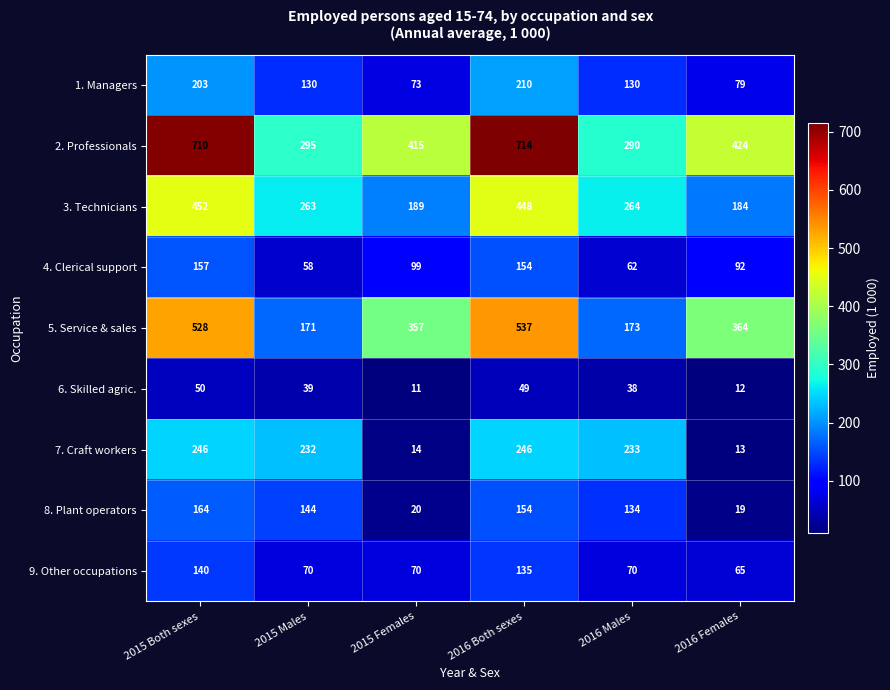

Where is 7. Craft workers nearest to the value 129?

2015 Males